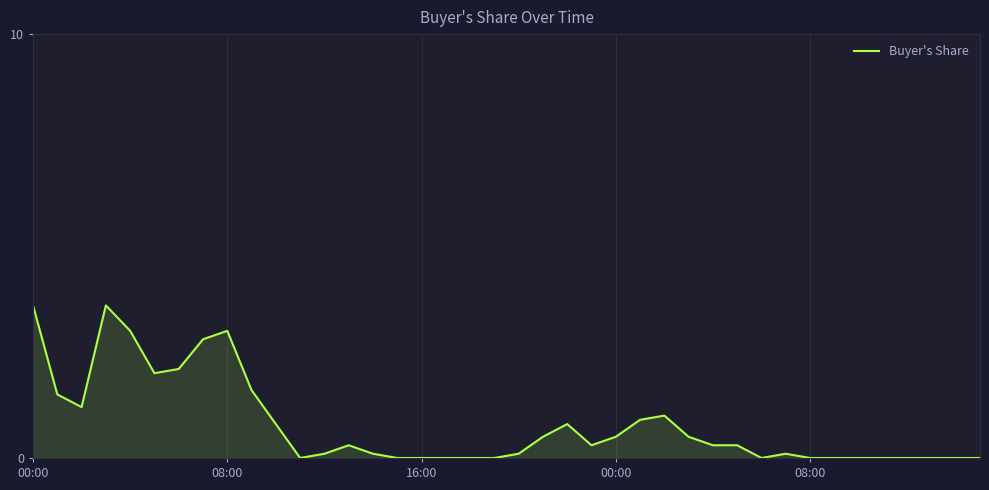

What is the difference between the maximum and minimum values?

3.6